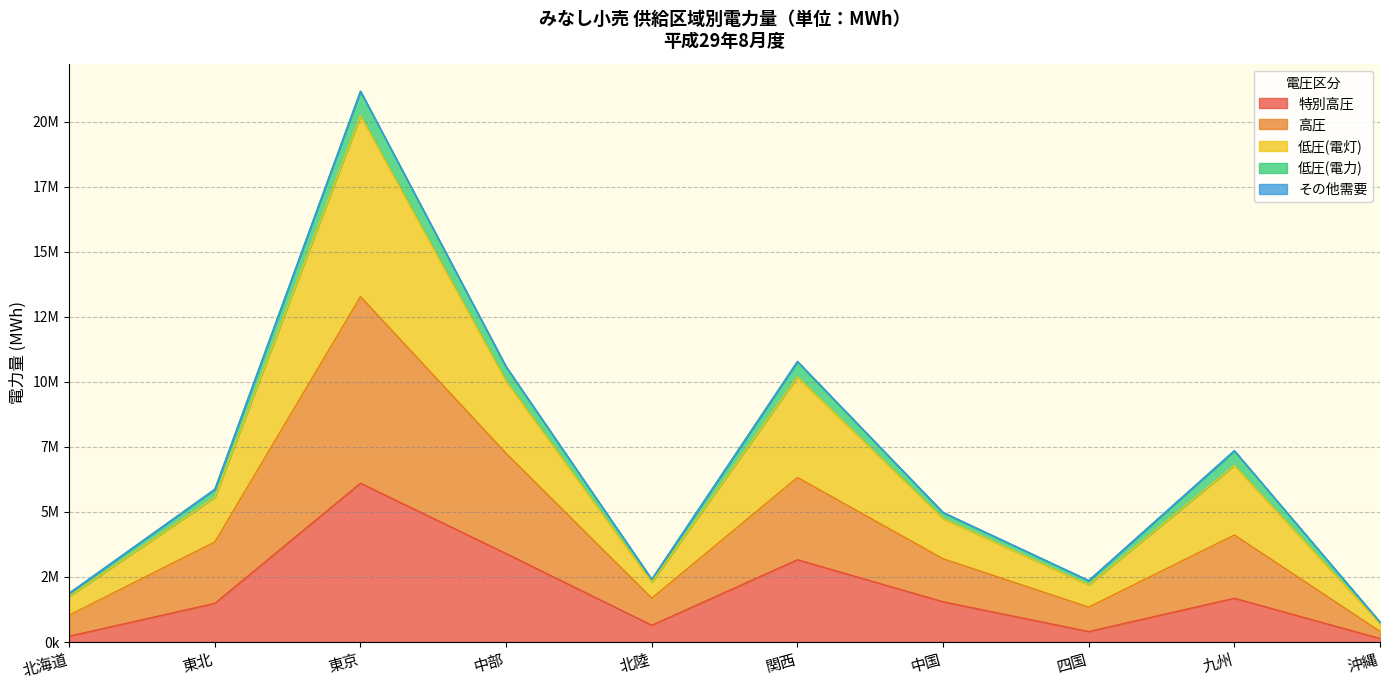

What is the smallest value displayed?

134353